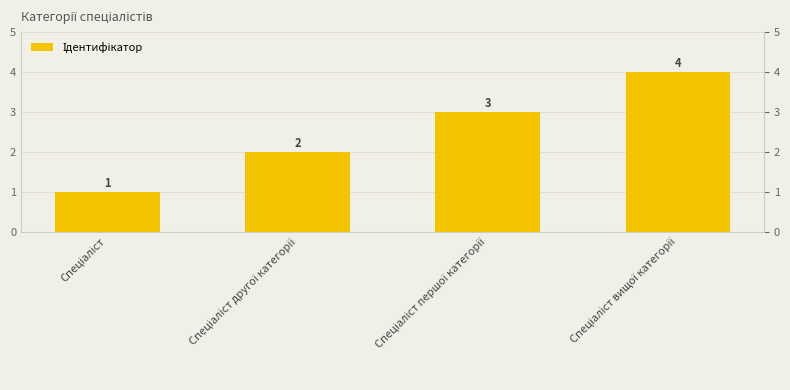

At which label is the value closest to 2?

Спеціаліст другої категорії